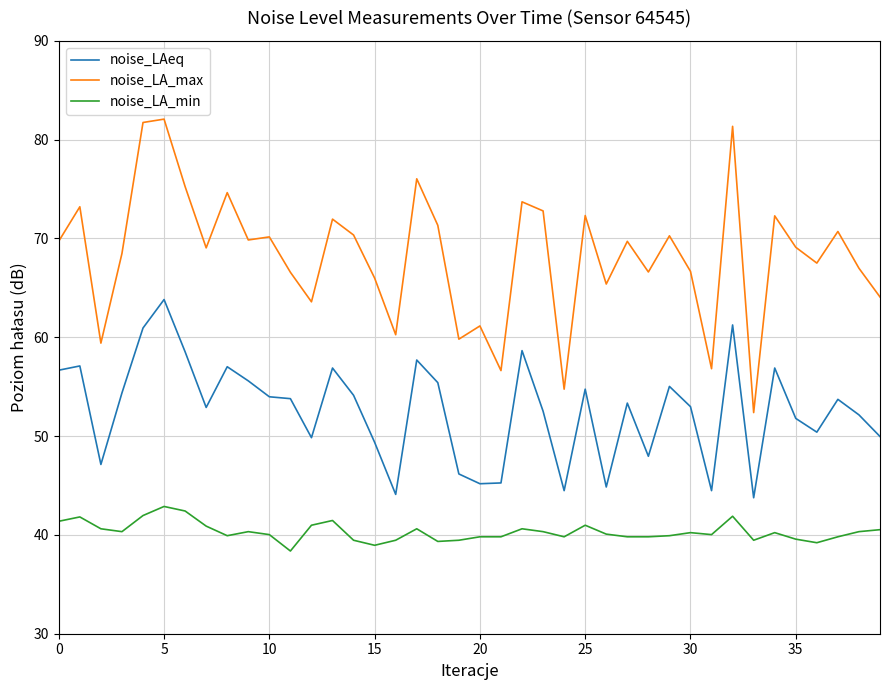

What is the average value of the noise_LAeq series?

52.6